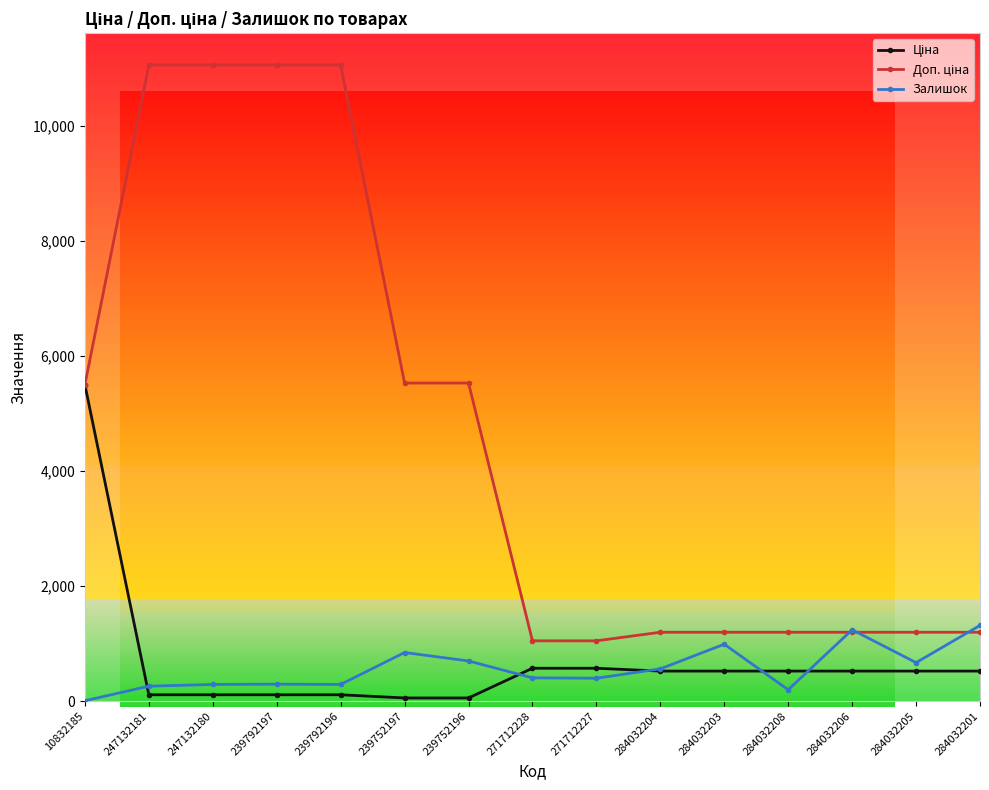

Which series changed the most between 239752196 and 284032201?

Доп. ціна